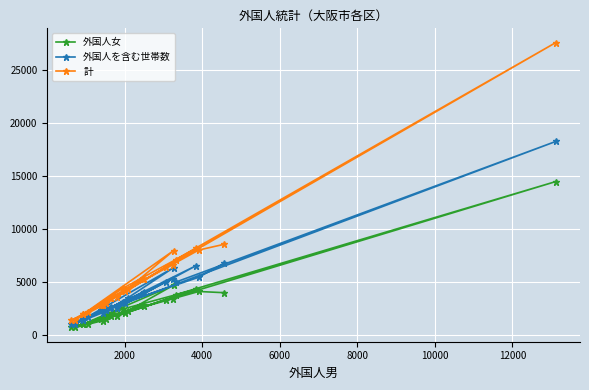

How many interior local peaks does the 外国人女 series have?

6